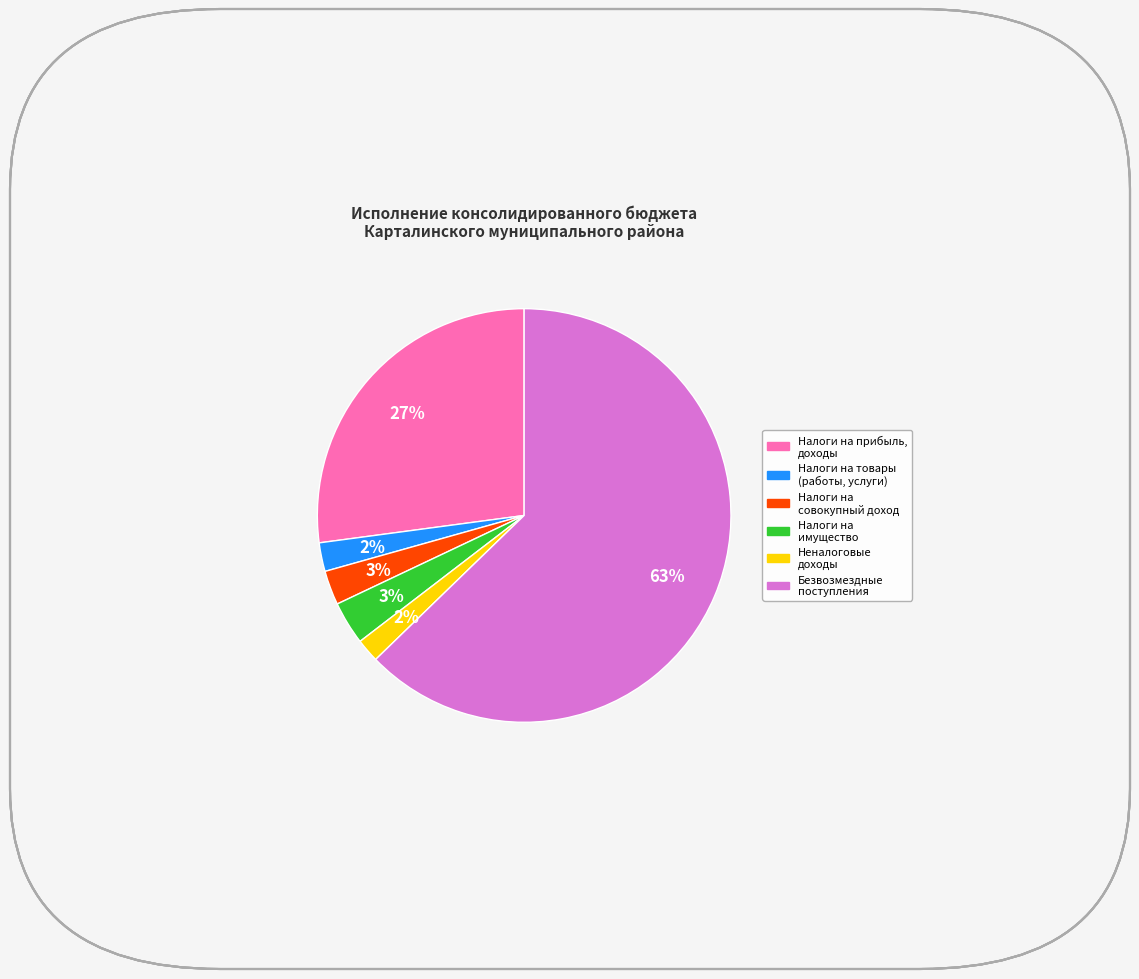

Is there any slice that represents more than half of the pie?

Yes